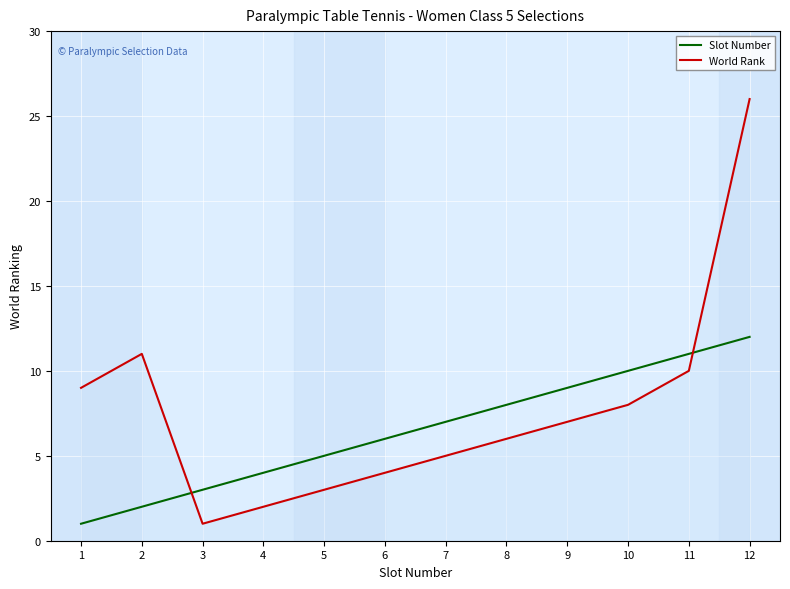

What is the difference between the maximum and minimum values in the World Rank series?

25